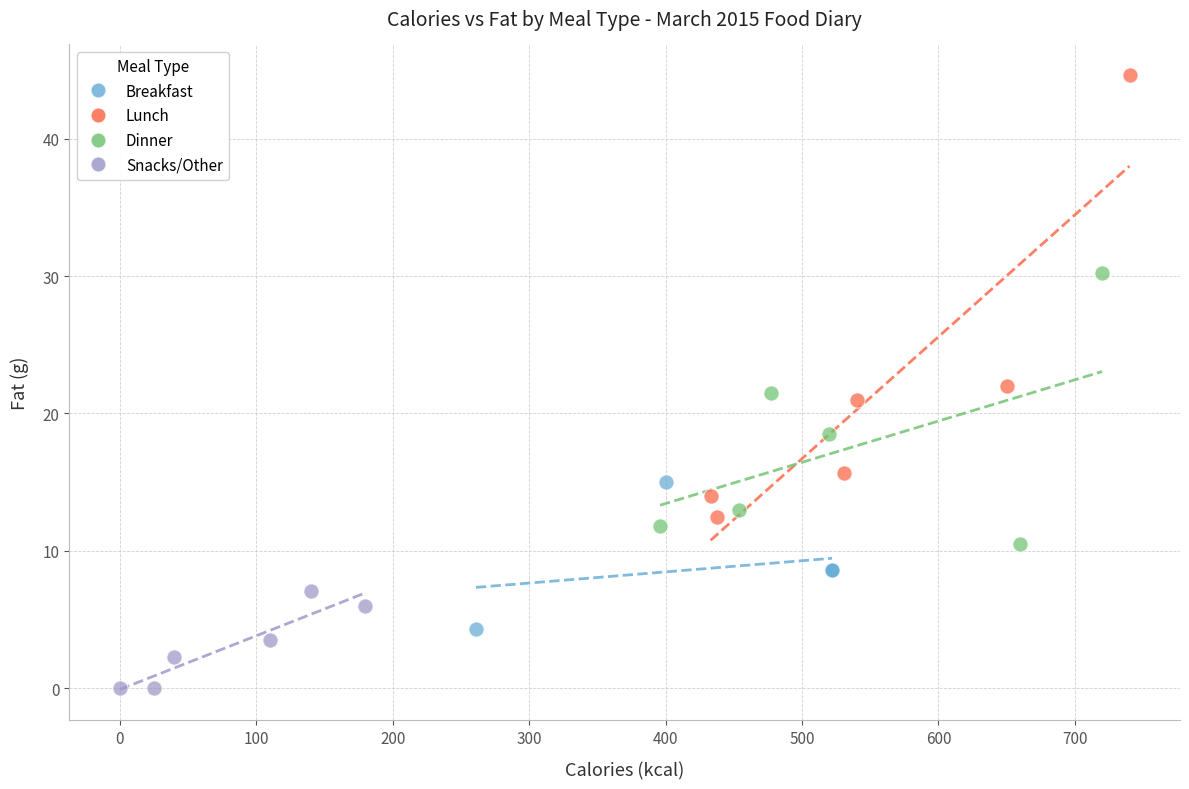

What are all the series names shown in the legend?

Breakfast, Lunch, Dinner, Snacks/Other